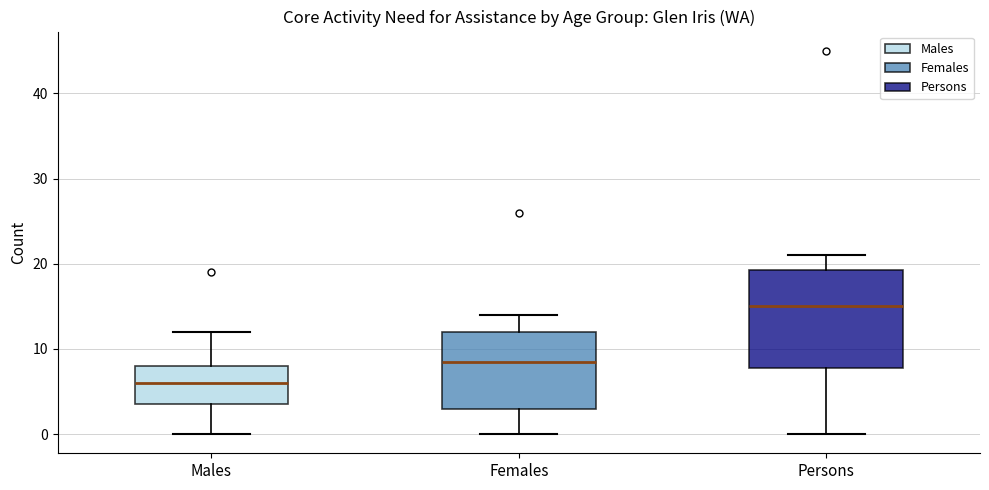

Reading left to right, transcribe this box plot: for each box, give where its median line is, the range the box spans, and where its two whiskers end, as read against the y-axis. The values are not printed on the chart, so give them approximately, as read against the axis.

Males: median 6, box 4 to 8, whiskers 0 to 12
Females: median 9, box 3 to 12, whiskers 0 to 14
Persons: median 15, box 8 to 19, whiskers 0 to 21